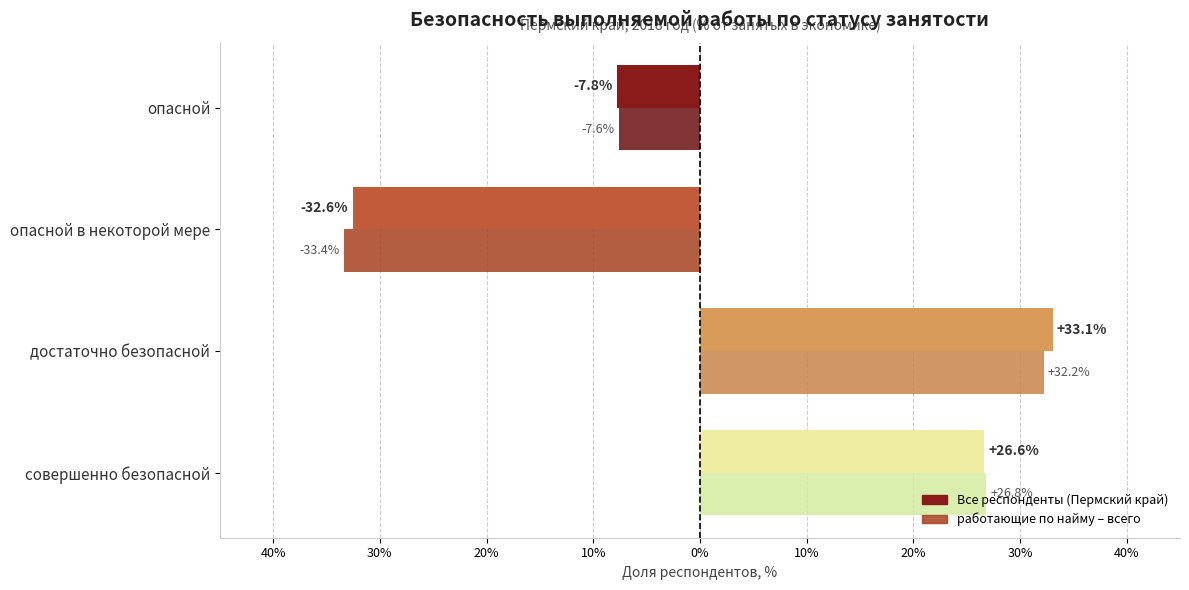

What is the difference between the maximum and minimum values in the работающие по найму – всего series?

65.6